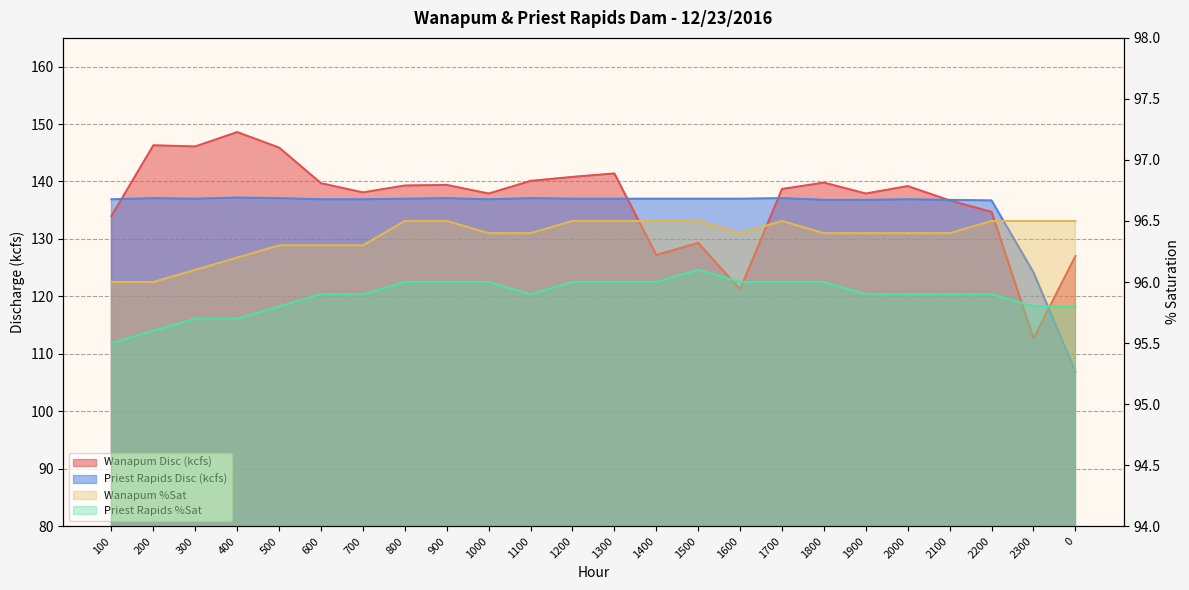

Reading right to left, what are all the values shown in this chart?

Wanapum Disc (kcfs): 0=127.0	2300=112.7	2200=134.7	2100=136.7	2000=139.2	1900=137.9	1800=139.8	1700=138.7	1600=121.2	1500=129.3	1400=127.2	1300=141.4	1200=140.8	1100=140.1	1000=137.9	900=139.4	800=139.3	700=138.1	600=139.7	500=145.9	400=148.6	300=146.1	200=146.3	100=134.0
Priest Rapids Disc (kcfs): 0=106.9	2300=124.2	2200=136.7	2100=136.8	2000=136.9	1900=136.8	1800=136.8	1700=137.1	1600=137.0	1500=137.0	1400=137.0	1300=137.0	1200=137.0	1100=137.1	1000=136.9	900=137.1	800=137.0	700=136.9	600=136.9	500=137.1	400=137.2	300=137.0	200=137.1	100=136.9
Wanapum %Sat: 0=96.5	2300=96.5	2200=96.5	2100=96.4	2000=96.4	1900=96.4	1800=96.4	1700=96.5	1600=96.4	1500=96.5	1400=96.5	1300=96.5	1200=96.5	1100=96.4	1000=96.4	900=96.5	800=96.5	700=96.3	600=96.3	500=96.3	400=96.2	300=96.1	200=96.0	100=96.0
Priest Rapids %Sat: 0=95.8	2300=95.8	2200=95.9	2100=95.9	2000=95.9	1900=95.9	1800=96.0	1700=96.0	1600=96.0	1500=96.1	1400=96.0	1300=96.0	1200=96.0	1100=95.9	1000=96.0	900=96.0	800=96.0	700=95.9	600=95.9	500=95.8	400=95.7	300=95.7	200=95.6	100=95.5